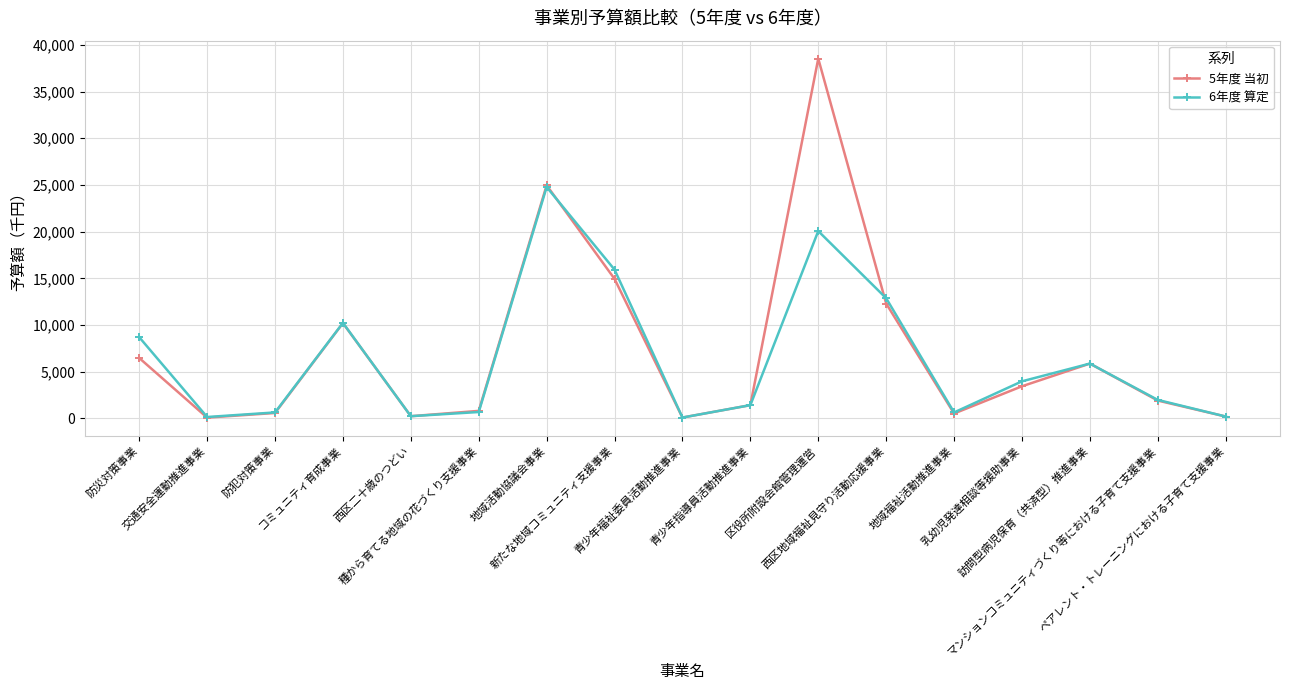

Read the 5年度 当初 value at 区役所附設会館管理運営, to the nearest 50.

38550